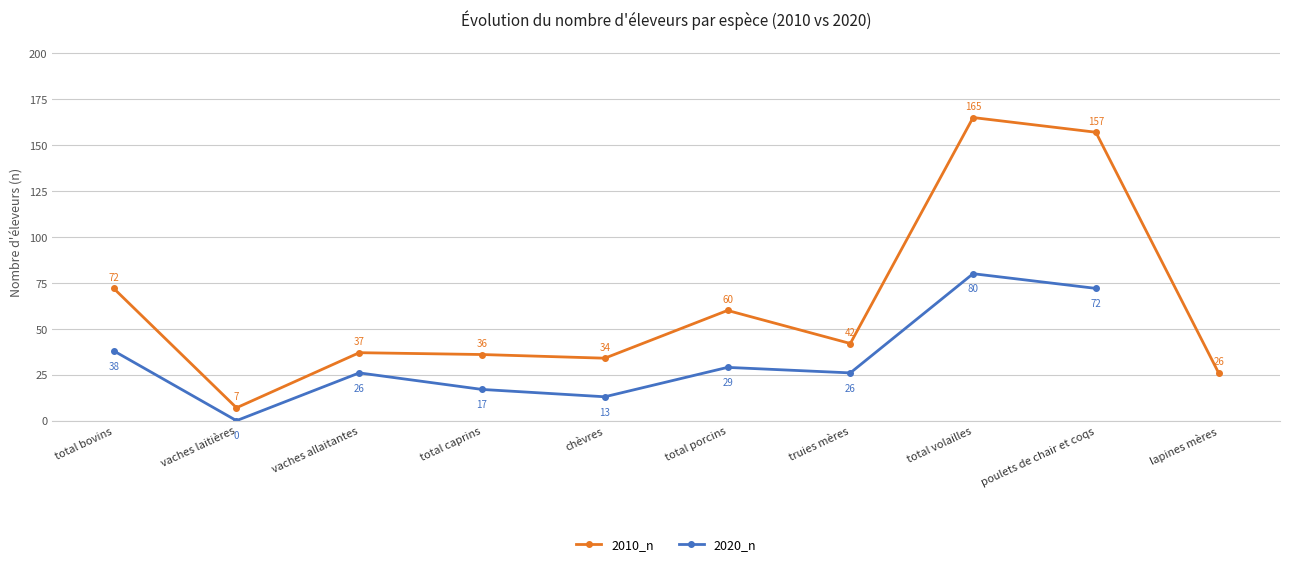

True or false: 2020_n has a value of 122.9 at total volailles.

False